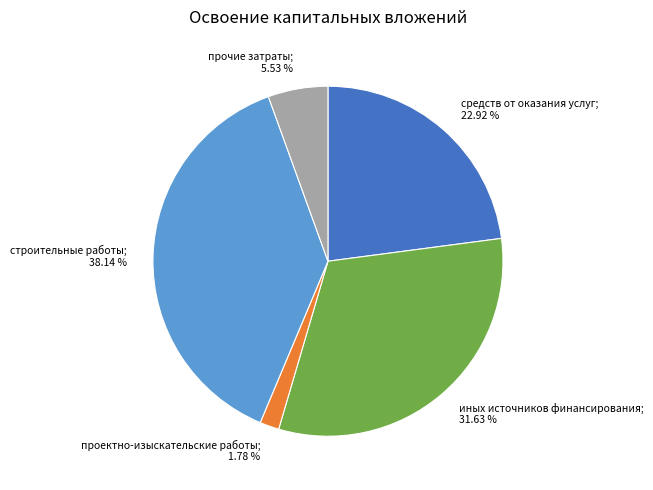

To the nearest percent, what is the average slice percentage?

20%